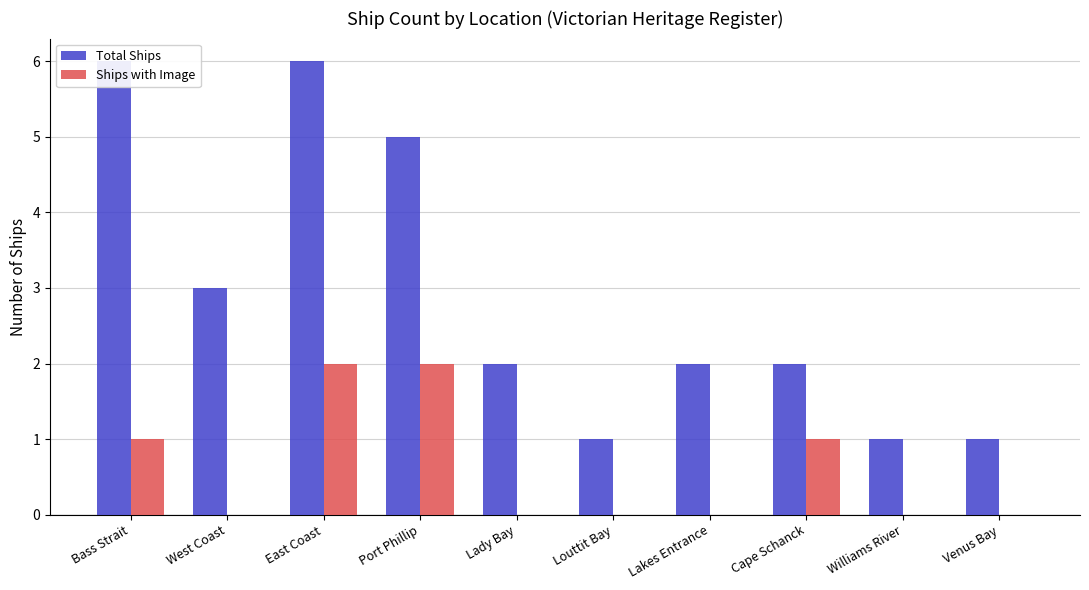

Which series has the widest spread of values?

Total Ships